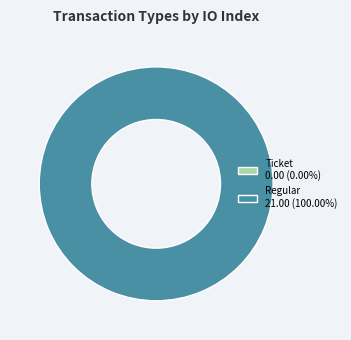

Count the number of slices in the pie.

2